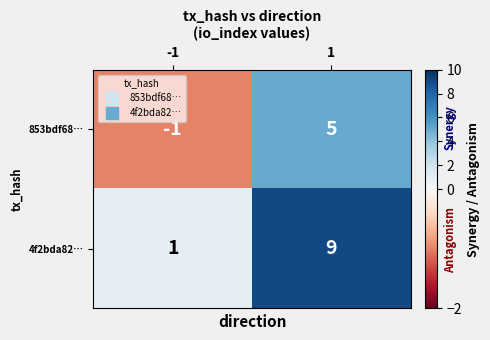

Reading left to right, list all the values displayed in this chart.

853bdf68…: -1=-1	1=5
4f2bda82…: -1=1	1=9